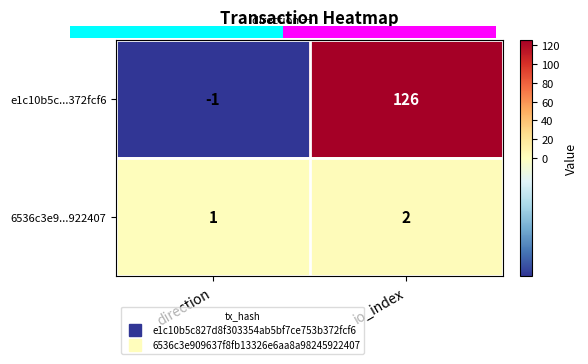

What is the total value across all series at io_index?

128